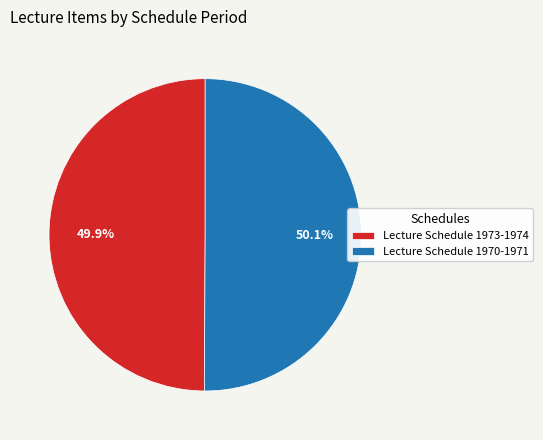

Does any single category account for the majority?

Yes